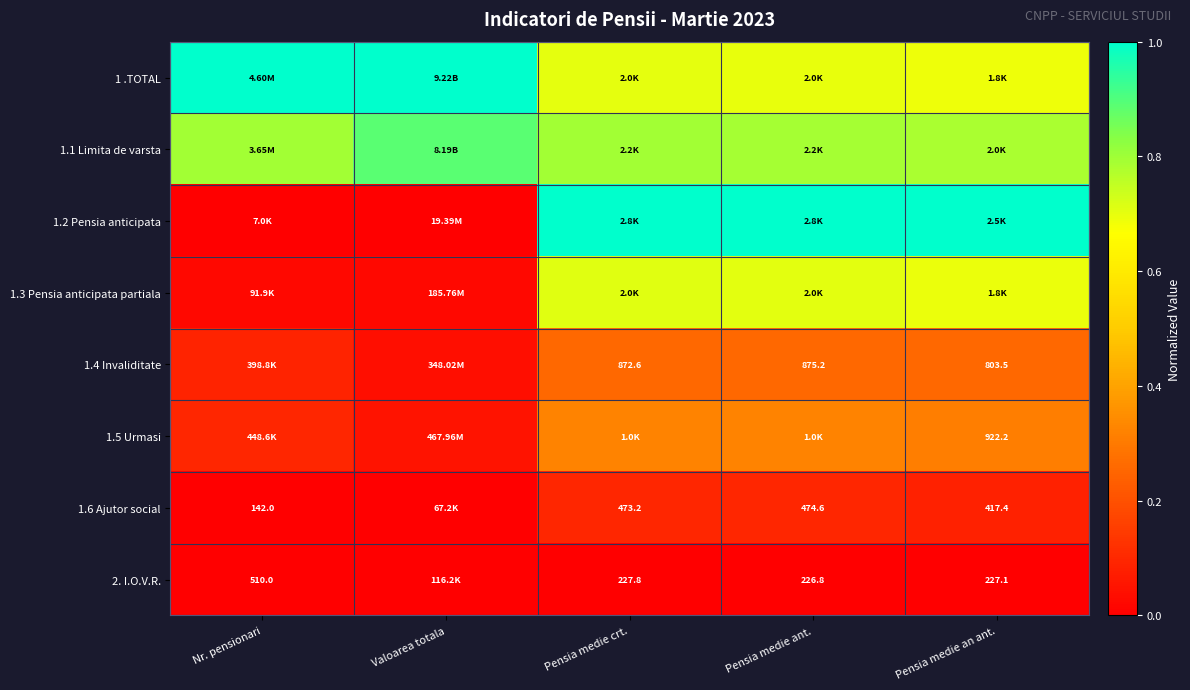

What is the difference between the maximum and minimum values in the 1.6 Ajutor social series?

0.1